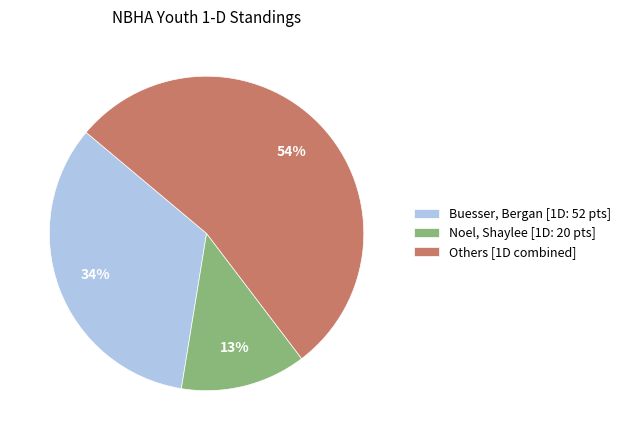

The Others [1D combined] slice represents 54% of the pie. True or false?

True